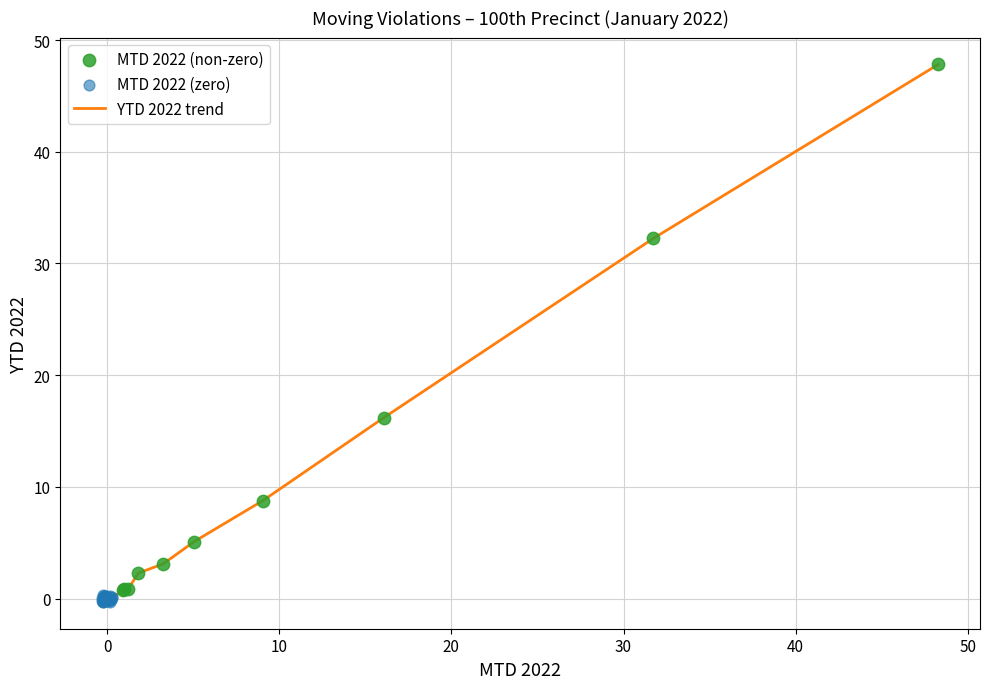

What is the difference between the maximum and minimum values?

48.1